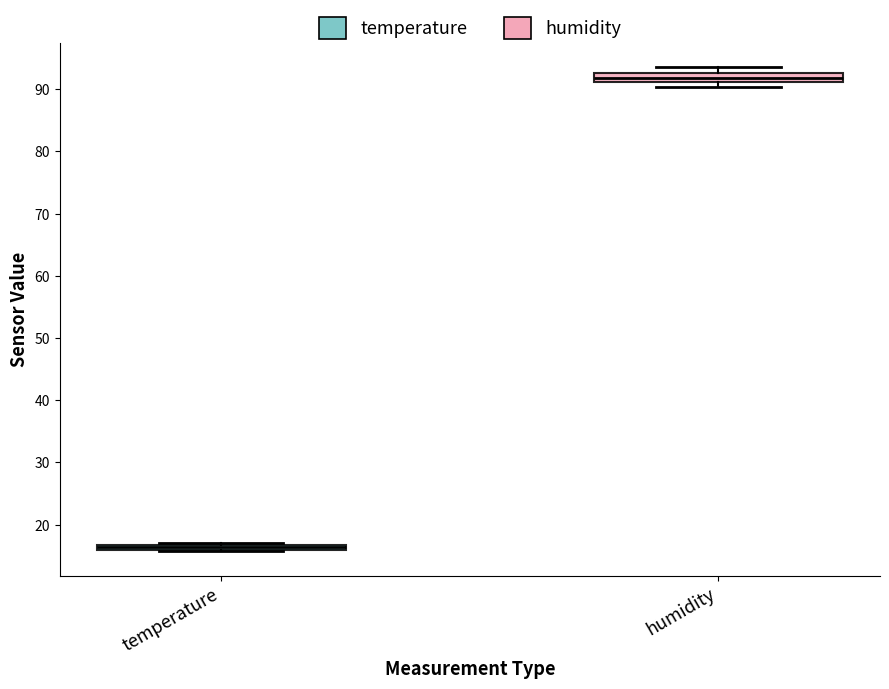

Where is the lower edge of the box for temperature on the y-axis? The values are not printed on the chart, so give them approximately, as read against the axis.

16